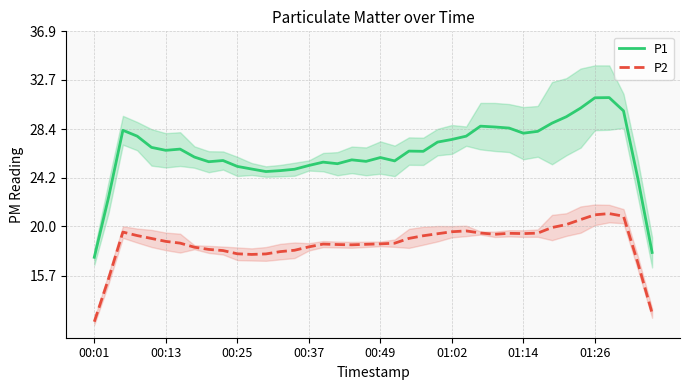

What is the difference between the second highest and second lowest values in the P2 series?

8.5